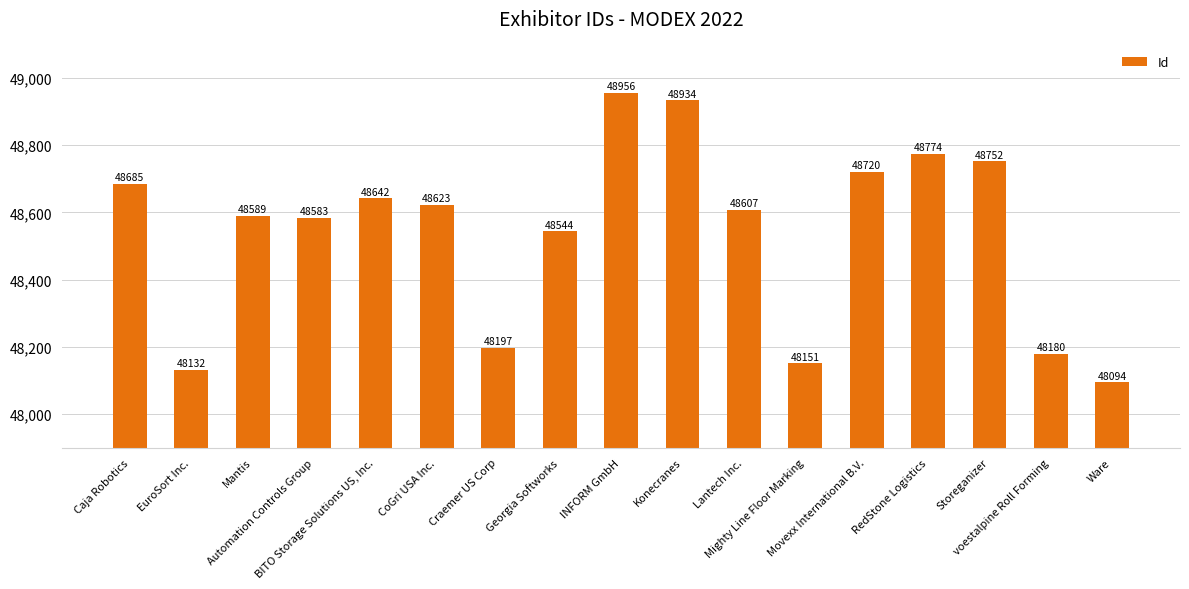

List the labels in order of value, largest first.

INFORM GmbH, Konecranes, RedStone Logistics, Storeganizer, Movexx International B.V., Caja Robotics, BITO Storage Solutions US, Inc., CoGri USA Inc., Lantech Inc., Mantis, Automation Controls Group, Georgia Softworks, Craemer US Corp, voestalpine Roll Forming, Mighty Line Floor Marking, EuroSort Inc., Ware